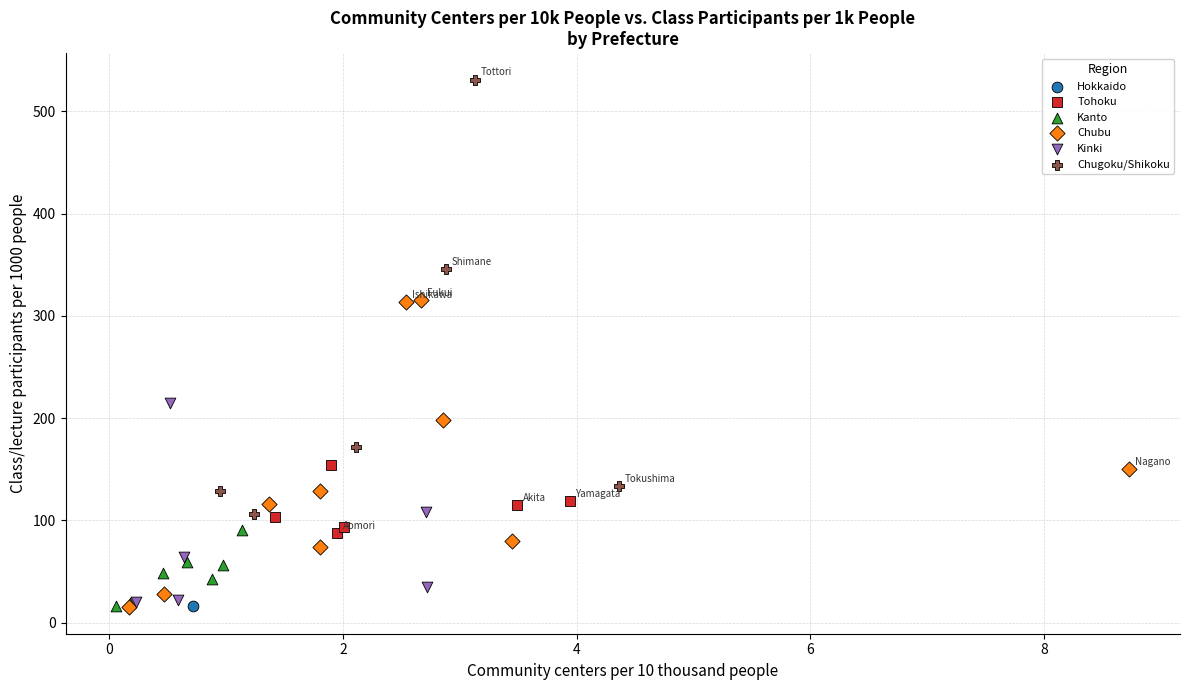

What are all the series names shown in the legend?

Hokkaido, Tohoku, Kanto, Chubu, Kinki, Chugoku/Shikoku